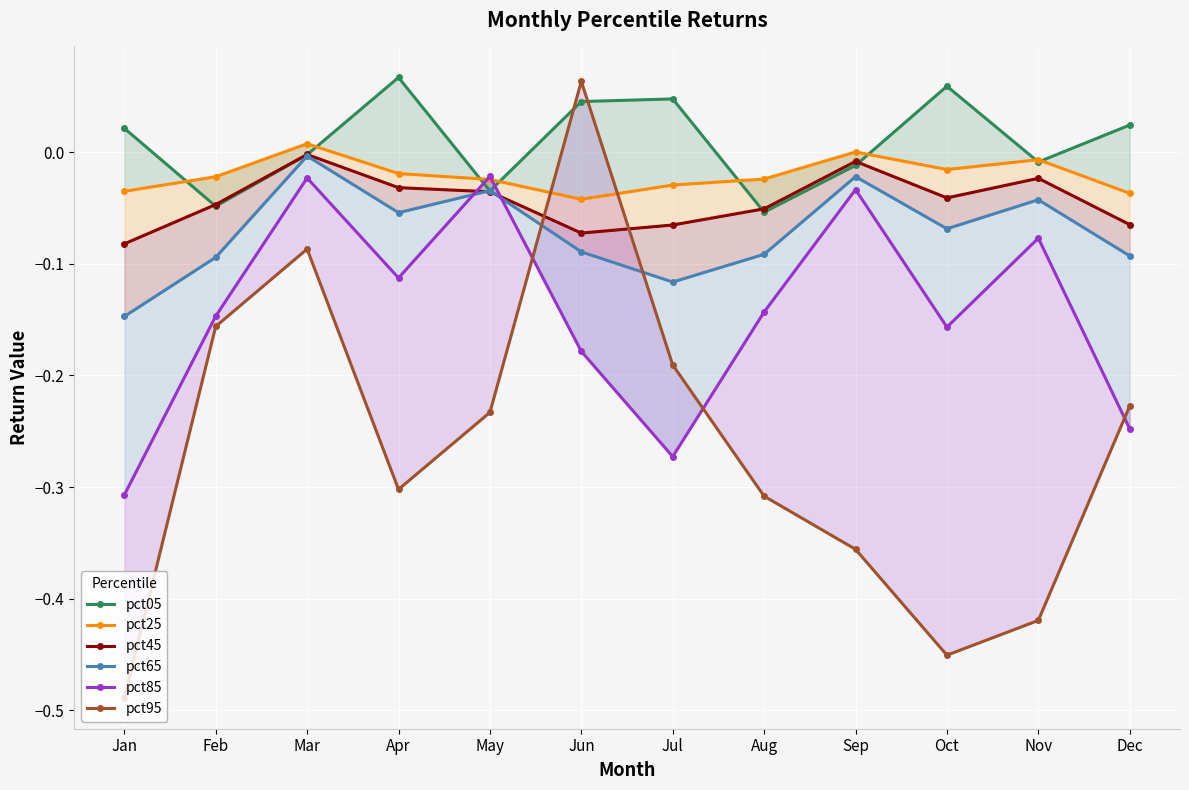

What is the sum of all pct95 values?

-3.2